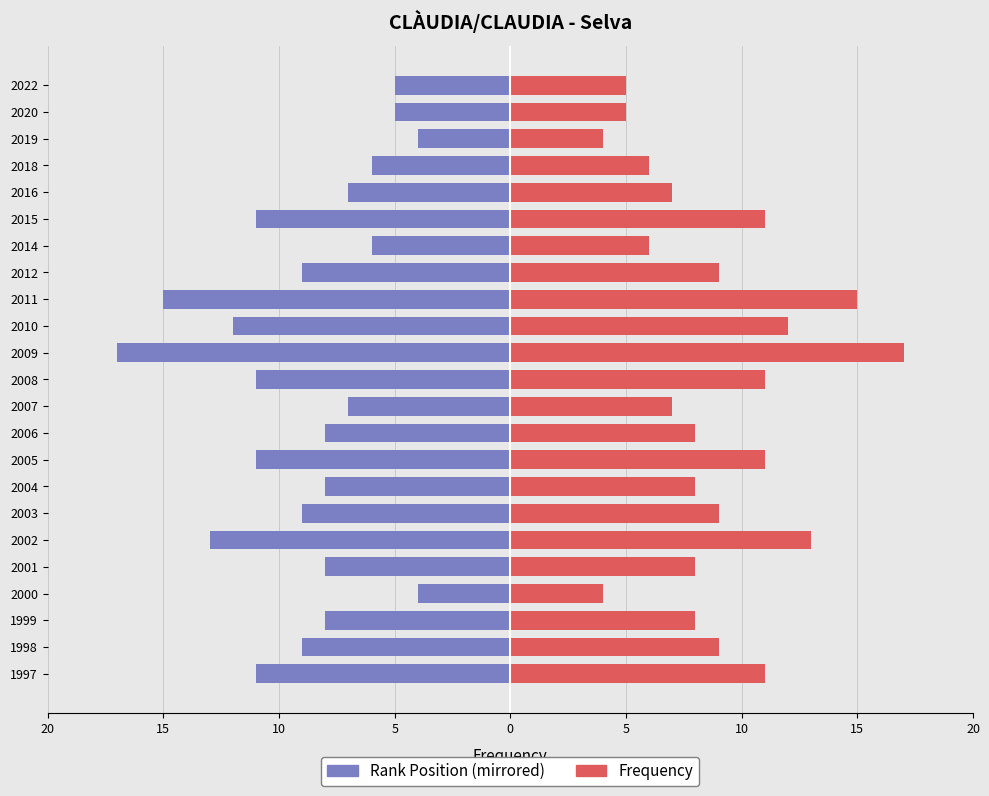

What is the sum of all Rank Position values?

-204